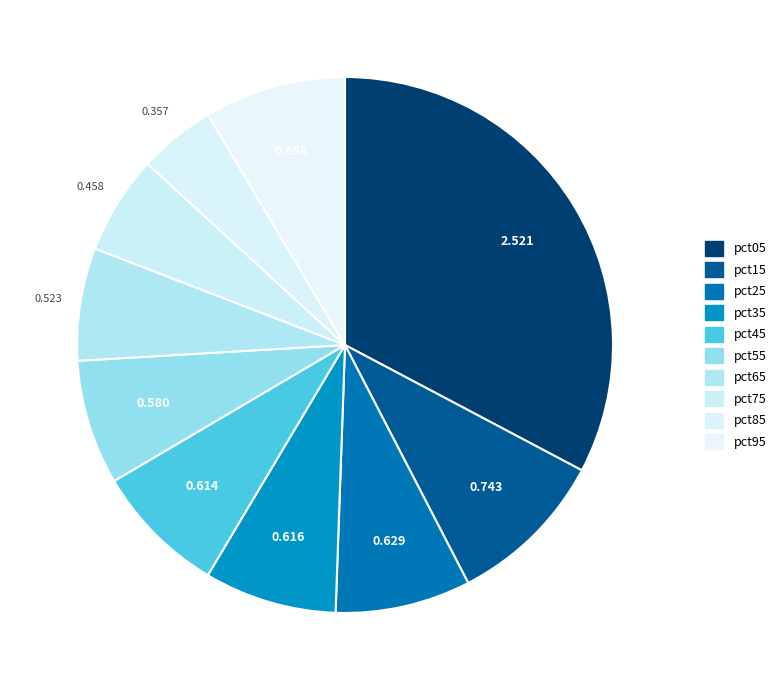

Count the number of slices in the pie.

10